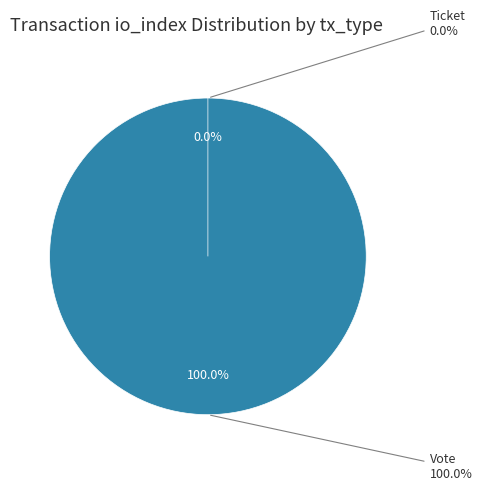

Rank the categories by value from highest to lowest.

Vote, Ticket